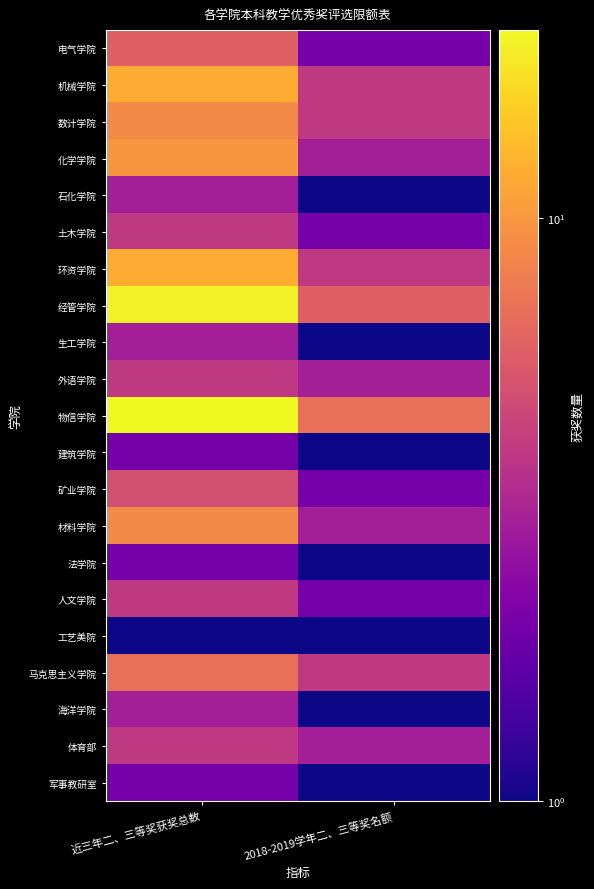

Reading left to right, what are all the values shown in this chart?

电气学院: 近三年二、三等奖获奖总数=6	2018-2019学年二、三等奖名额=2
机械学院: 近三年二、三等奖获奖总数=12	2018-2019学年二、三等奖名额=4
数计学院: 近三年二、三等奖获奖总数=9	2018-2019学年二、三等奖名额=4
化学学院: 近三年二、三等奖获奖总数=10	2018-2019学年二、三等奖名额=3
石化学院: 近三年二、三等奖获奖总数=3	2018-2019学年二、三等奖名额=1
土木学院: 近三年二、三等奖获奖总数=4	2018-2019学年二、三等奖名额=2
环资学院: 近三年二、三等奖获奖总数=12	2018-2019学年二、三等奖名额=4
经管学院: 近三年二、三等奖获奖总数=20	2018-2019学年二、三等奖名额=6
生工学院: 近三年二、三等奖获奖总数=3	2018-2019学年二、三等奖名额=1
外语学院: 近三年二、三等奖获奖总数=4	2018-2019学年二、三等奖名额=3
物信学院: 近三年二、三等奖获奖总数=21	2018-2019学年二、三等奖名额=7
建筑学院: 近三年二、三等奖获奖总数=2	2018-2019学年二、三等奖名额=1
矿业学院: 近三年二、三等奖获奖总数=5	2018-2019学年二、三等奖名额=2
材料学院: 近三年二、三等奖获奖总数=9	2018-2019学年二、三等奖名额=3
法学院: 近三年二、三等奖获奖总数=2	2018-2019学年二、三等奖名额=1
人文学院: 近三年二、三等奖获奖总数=4	2018-2019学年二、三等奖名额=2
工艺美院: 近三年二、三等奖获奖总数=1	2018-2019学年二、三等奖名额=1
马克思主义学院: 近三年二、三等奖获奖总数=7	2018-2019学年二、三等奖名额=4
海洋学院: 近三年二、三等奖获奖总数=3	2018-2019学年二、三等奖名额=1
体育部: 近三年二、三等奖获奖总数=4	2018-2019学年二、三等奖名额=3
军事教研室: 近三年二、三等奖获奖总数=2	2018-2019学年二、三等奖名额=1